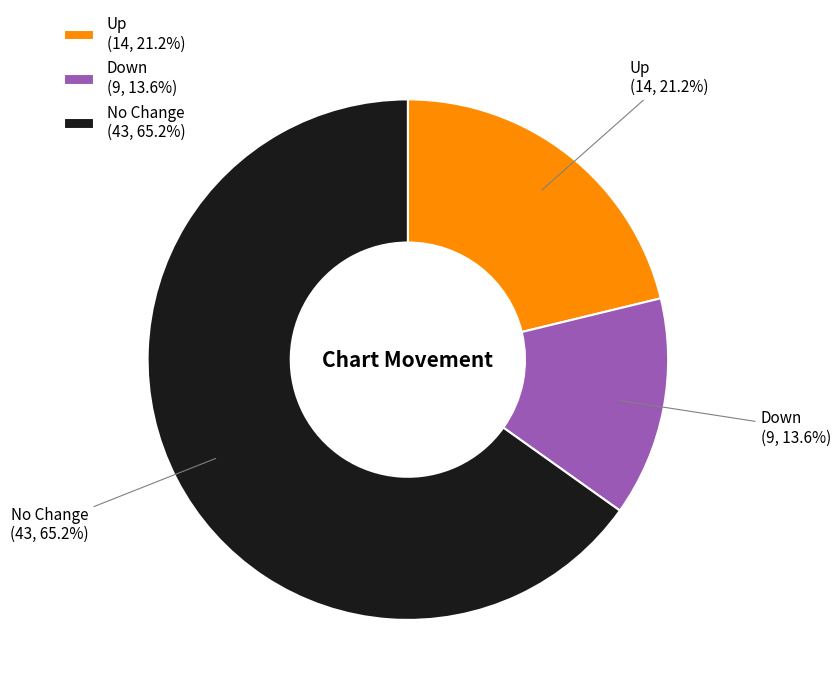

Is there any slice that represents more than half of the pie?

Yes